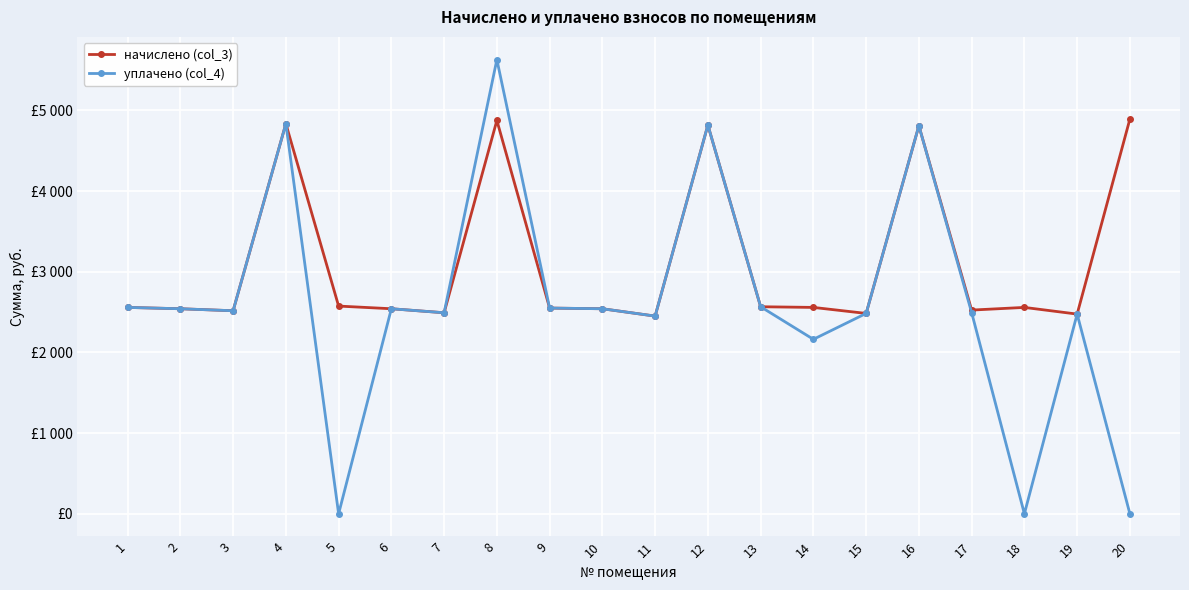

Is this an area chart (filled region under the line)?

No